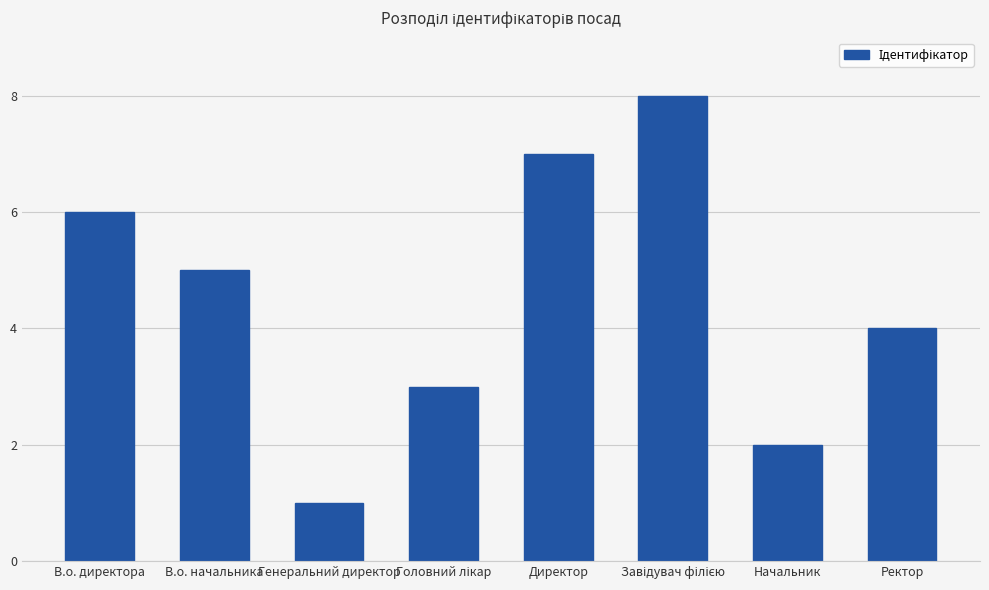

How many categories are shown in the chart?

8